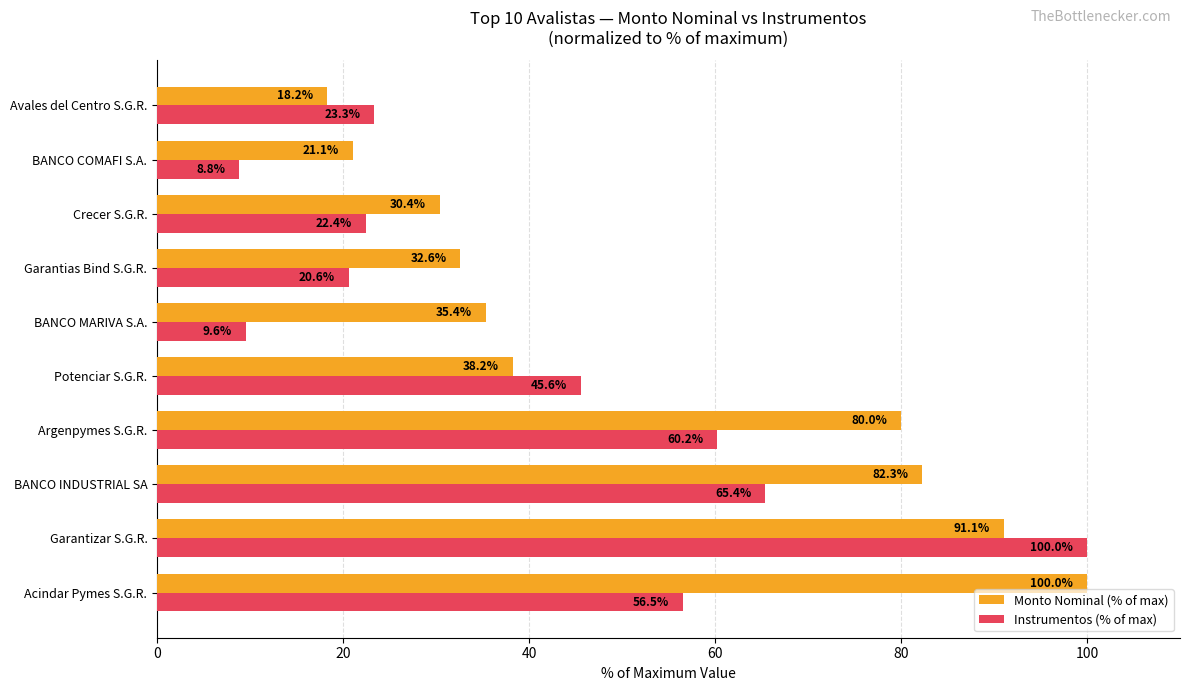

List the labels in order of Instrumentos (% of max) value, smallest first.

BANCO COMAFI S.A., BANCO MARIVA S.A., Garantias Bind S.G.R., Crecer S.G.R., Avales del Centro S.G.R., Potenciar S.G.R., Acindar Pymes S.G.R., Argenpymes S.G.R., BANCO INDUSTRIAL SA, Garantizar S.G.R.